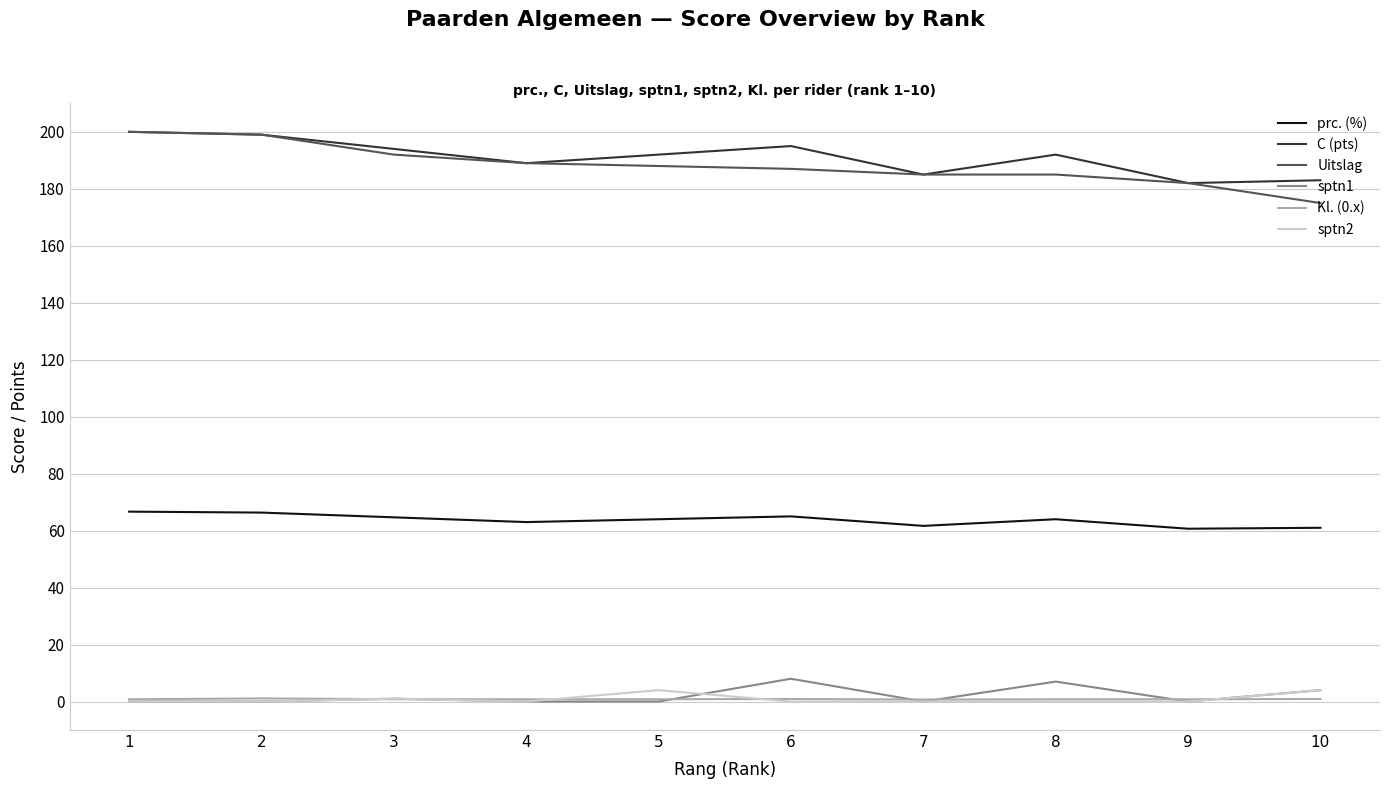

What is the average value of the Uitslag series?

188.2